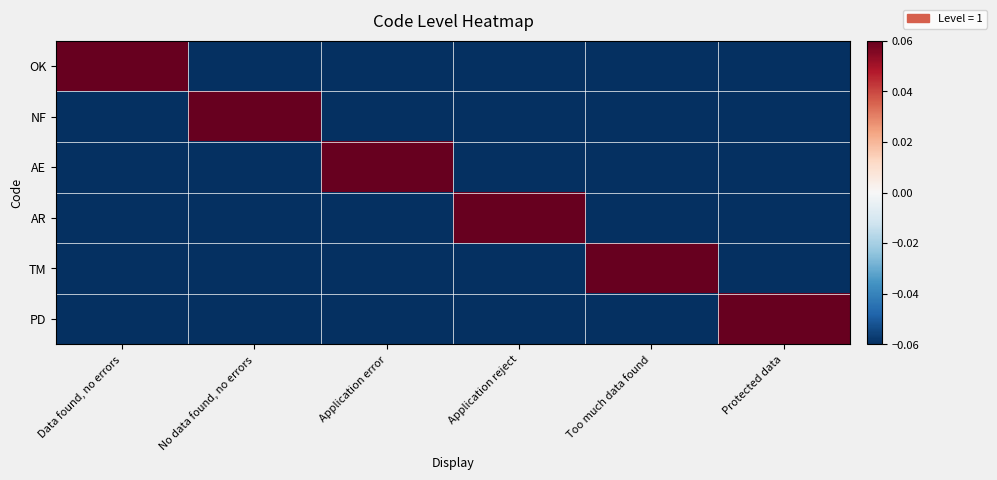

Reading left to right, list all the values displayed in this chart.

OK: Data found, no errors=0.5	No data found, no errors=-0.5	Application error=-0.5	Application reject=-0.5	Too much data found=-0.5	Protected data=-0.5
NF: Data found, no errors=-0.5	No data found, no errors=0.5	Application error=-0.5	Application reject=-0.5	Too much data found=-0.5	Protected data=-0.5
AE: Data found, no errors=-0.5	No data found, no errors=-0.5	Application error=0.5	Application reject=-0.5	Too much data found=-0.5	Protected data=-0.5
AR: Data found, no errors=-0.5	No data found, no errors=-0.5	Application error=-0.5	Application reject=0.5	Too much data found=-0.5	Protected data=-0.5
TM: Data found, no errors=-0.5	No data found, no errors=-0.5	Application error=-0.5	Application reject=-0.5	Too much data found=0.5	Protected data=-0.5
PD: Data found, no errors=-0.5	No data found, no errors=-0.5	Application error=-0.5	Application reject=-0.5	Too much data found=-0.5	Protected data=0.5